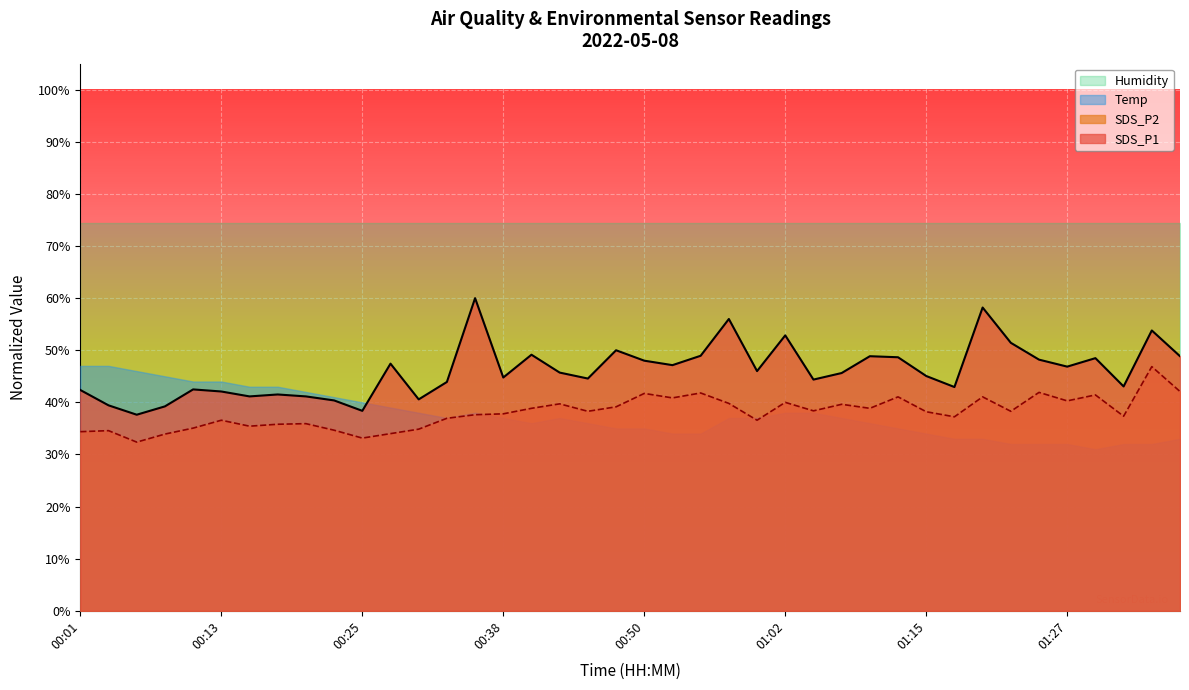

True or false: SDS_P2 has a value of 25.0 at 01:05.

False